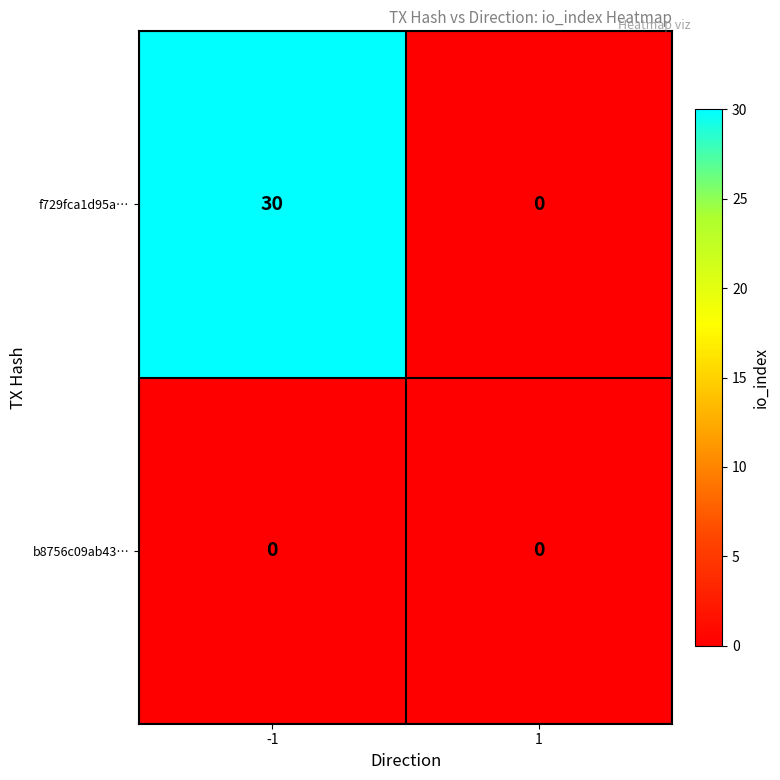

At how many categories does at least one series exceed 6?

1